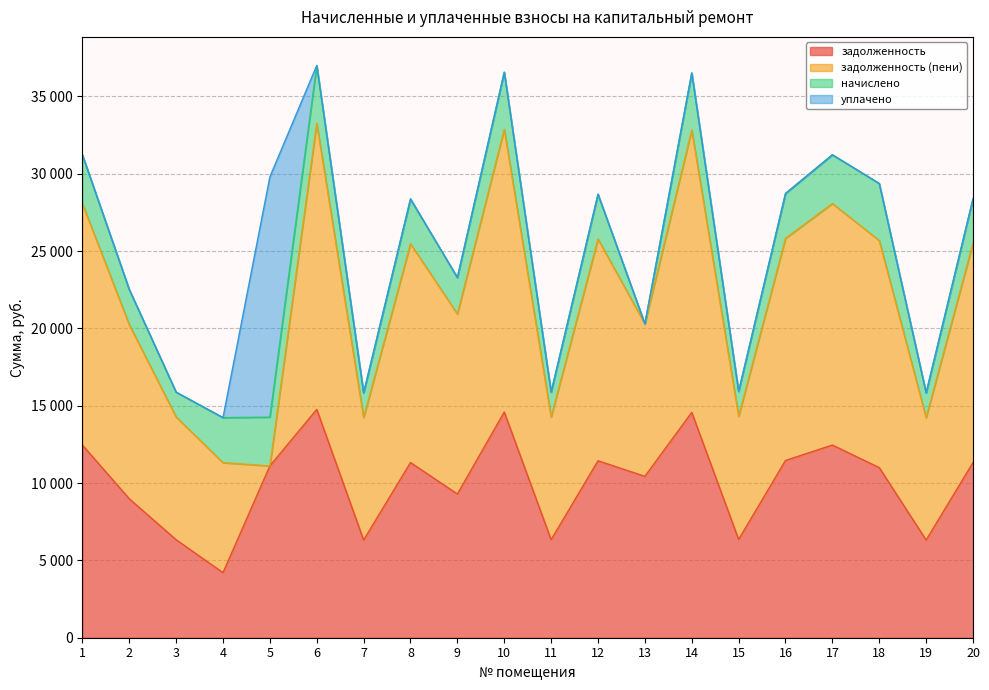

Where is задолженность (пени) nearest to the value 9251?

13